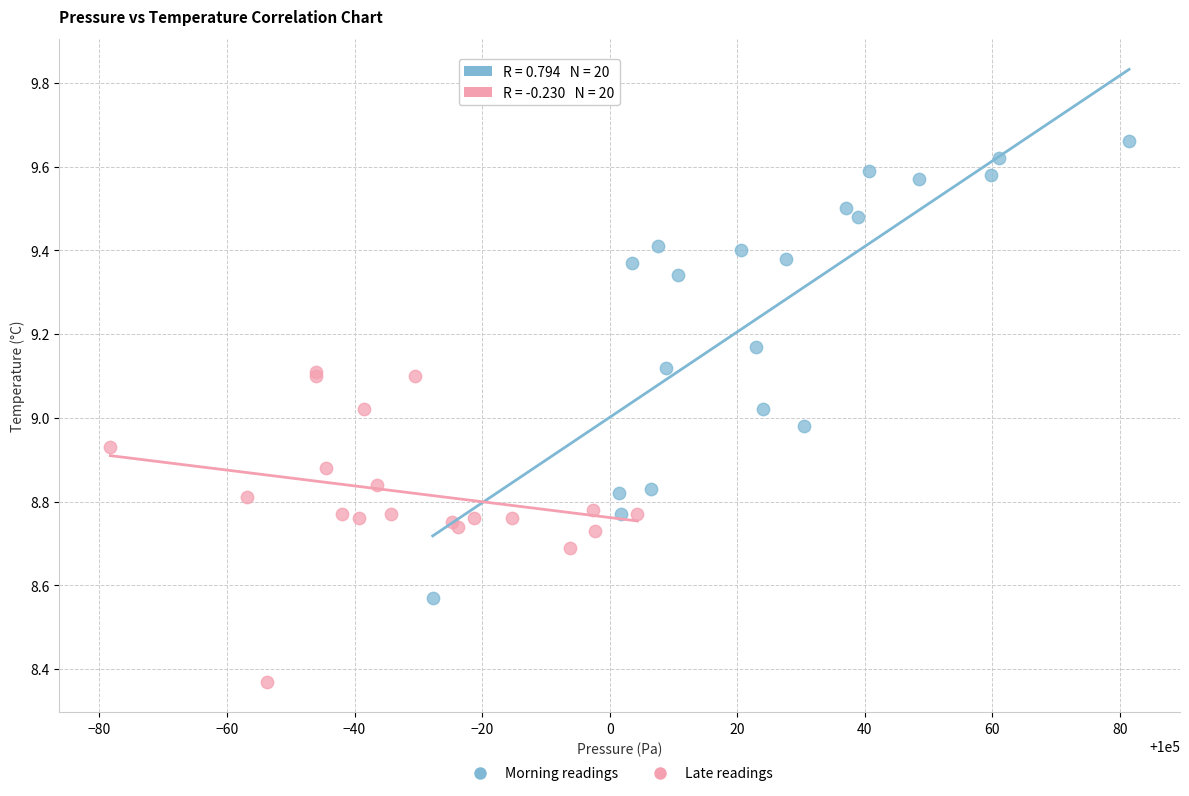

Which series reaches the minimum Y coordinate?

Late readings